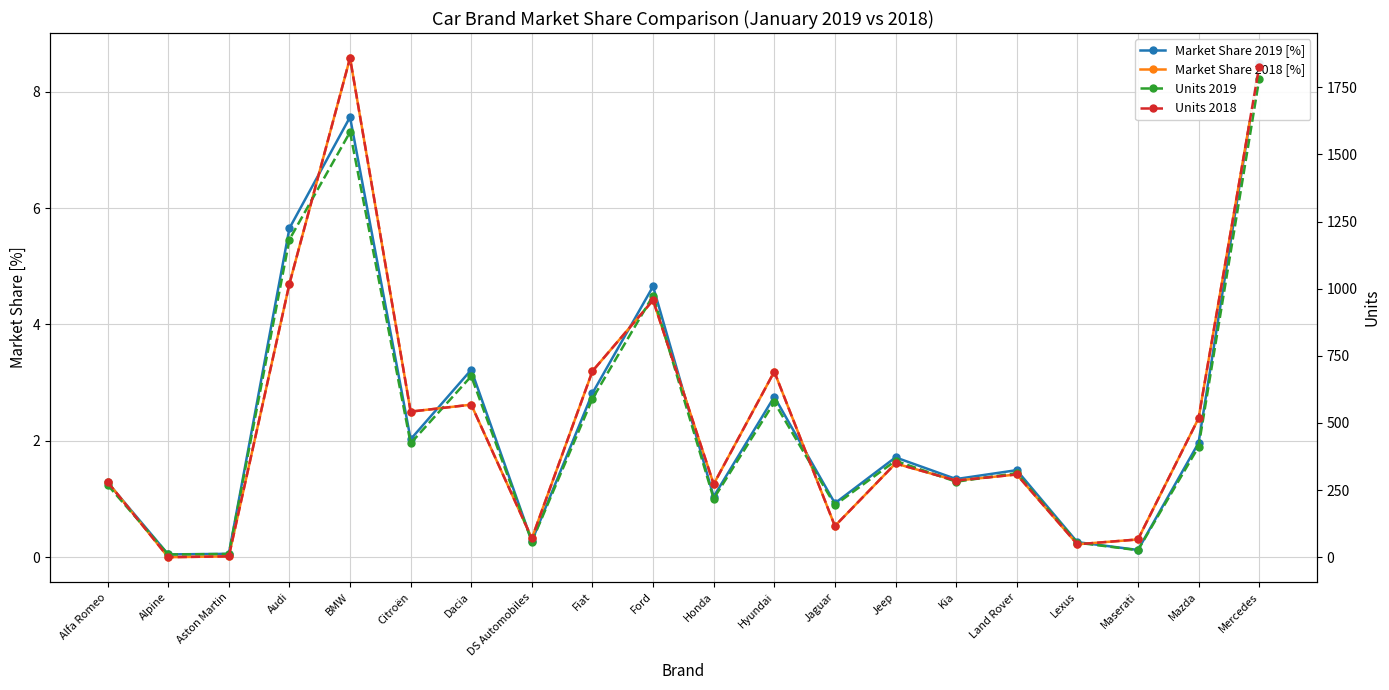

How many categories are shown in the chart?

20